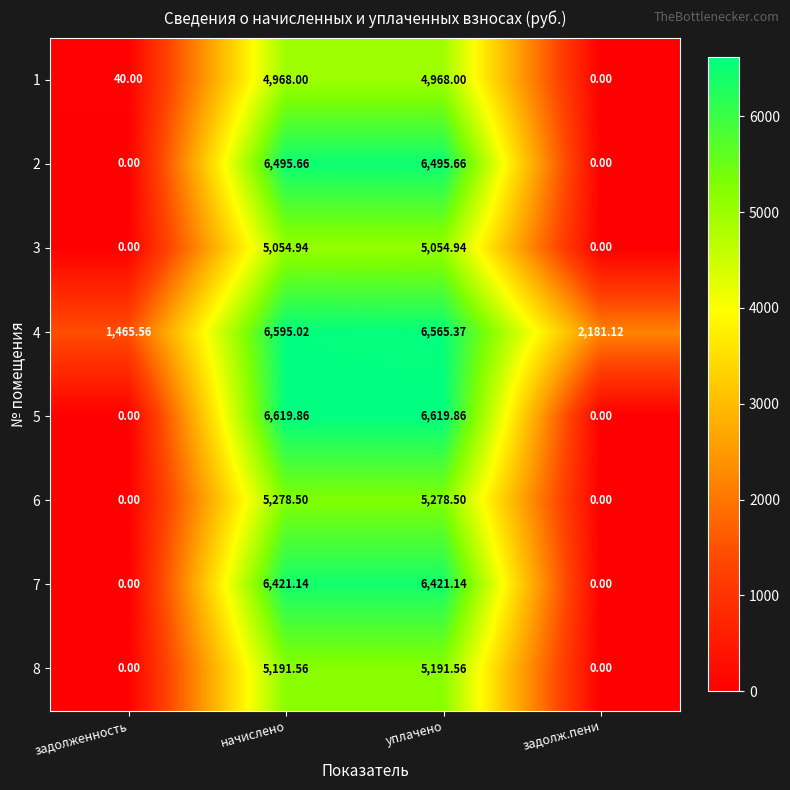

Is the value of 4 at задолженность greater than the value of 2 at задолженность?

Yes